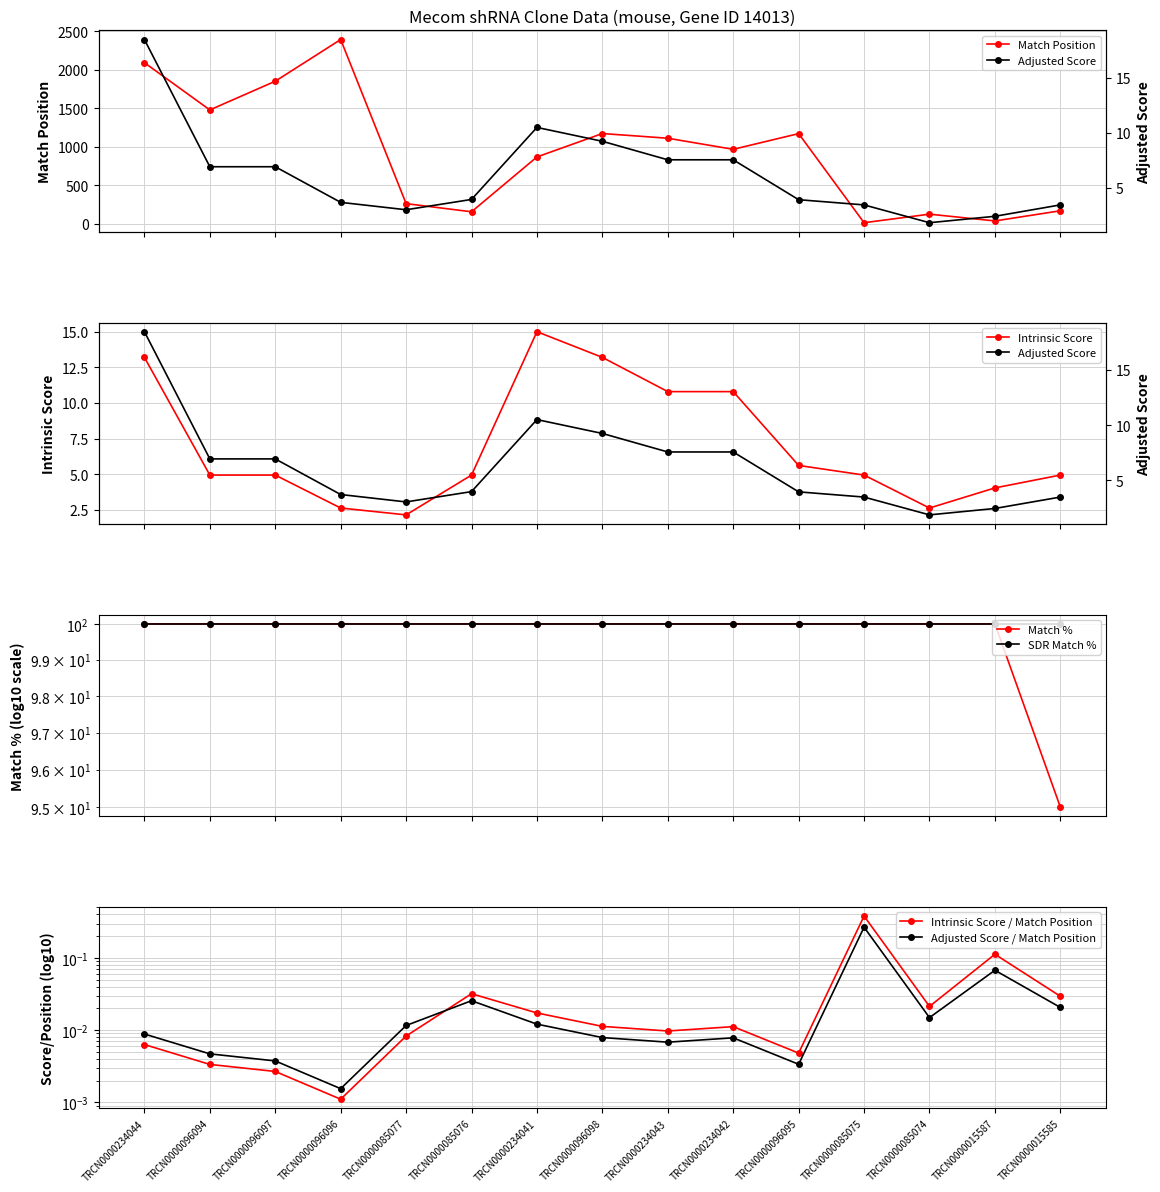

The value of Match % at TRCN0000015585 is 149.7. True or false?

False